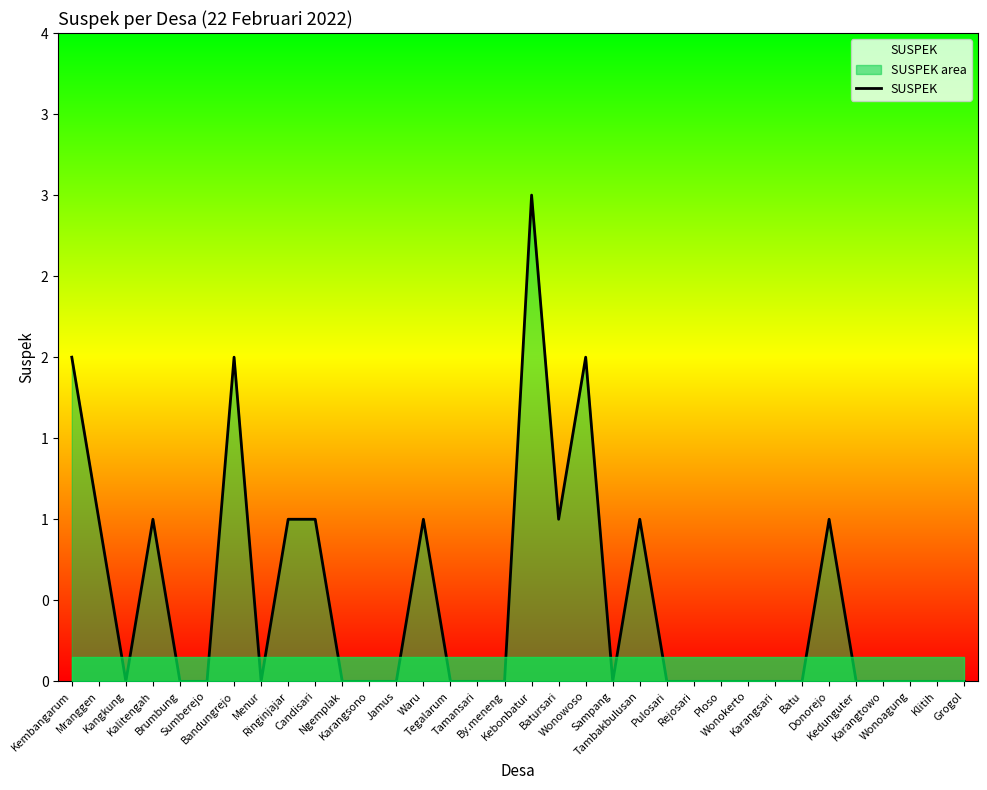

Where is the first local minimum?

Kangkung